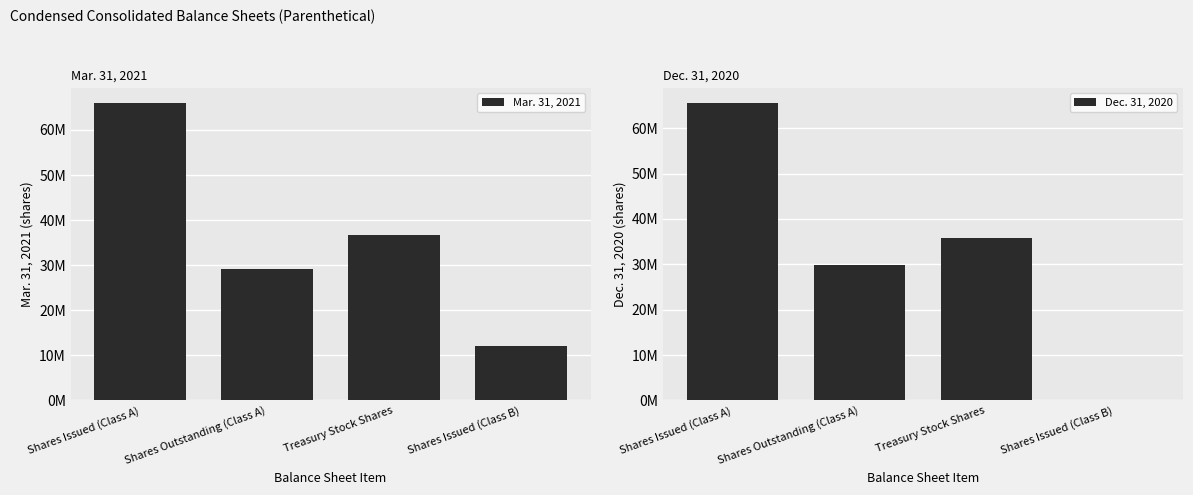

At which category is the sum across all series the highest?

Shares Issued (Class A)